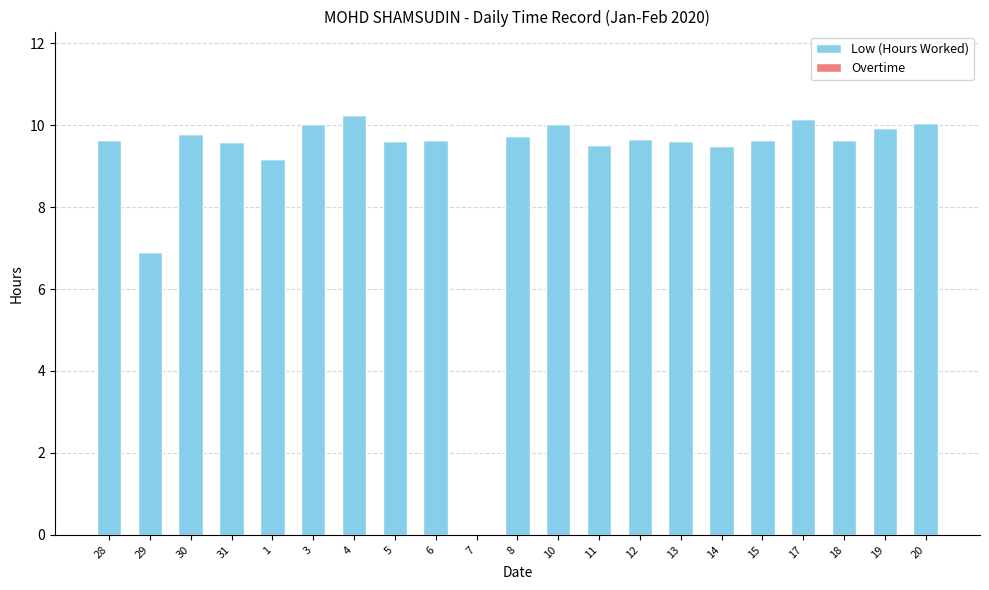

The value at 8 is 9.7. True or false?

True